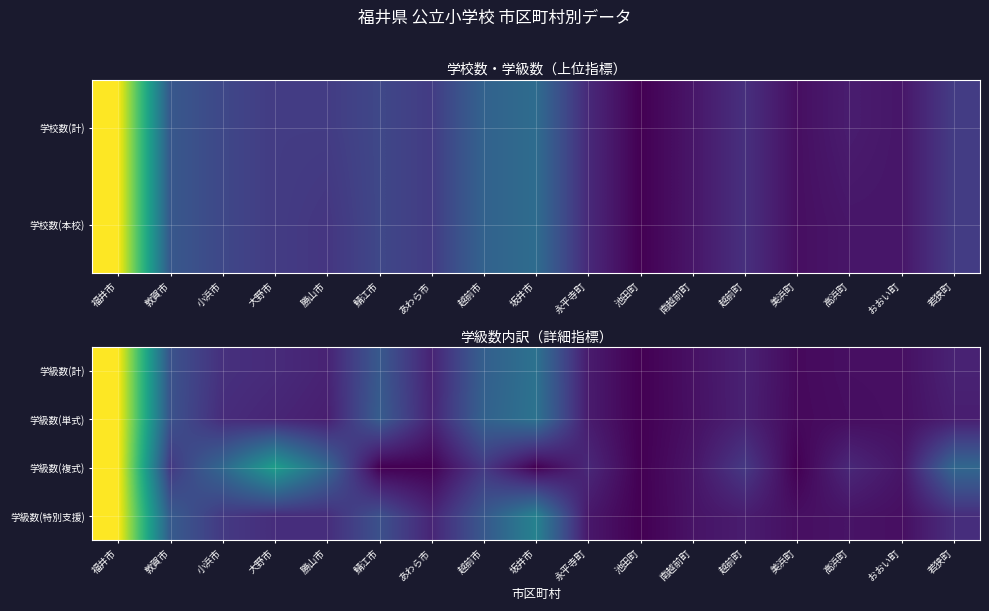

Which series changed the most between 小浜市 and 大野市?

学級数(複式)